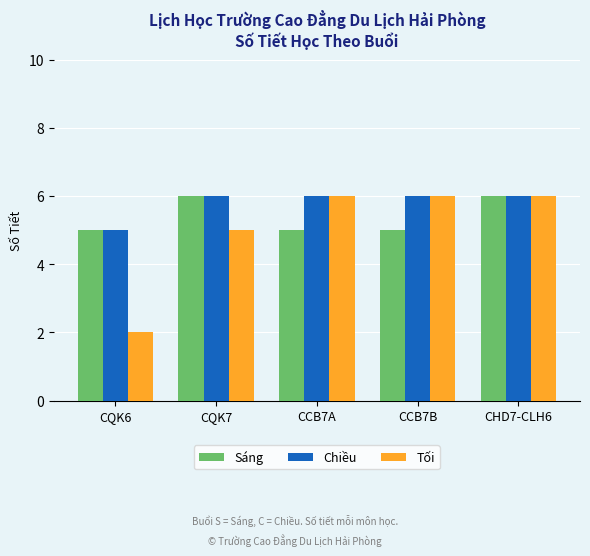

What position from the left is CCB7A?

3